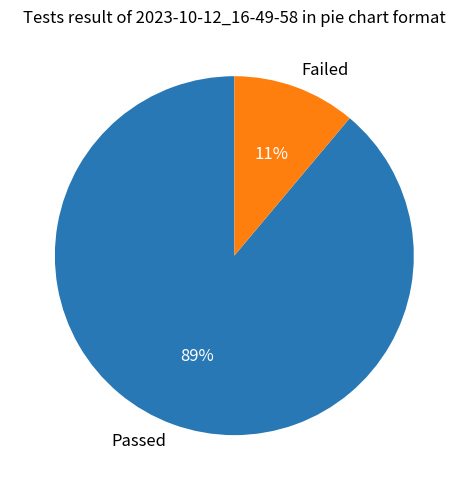

What is the largest slice in the pie chart?

Passed